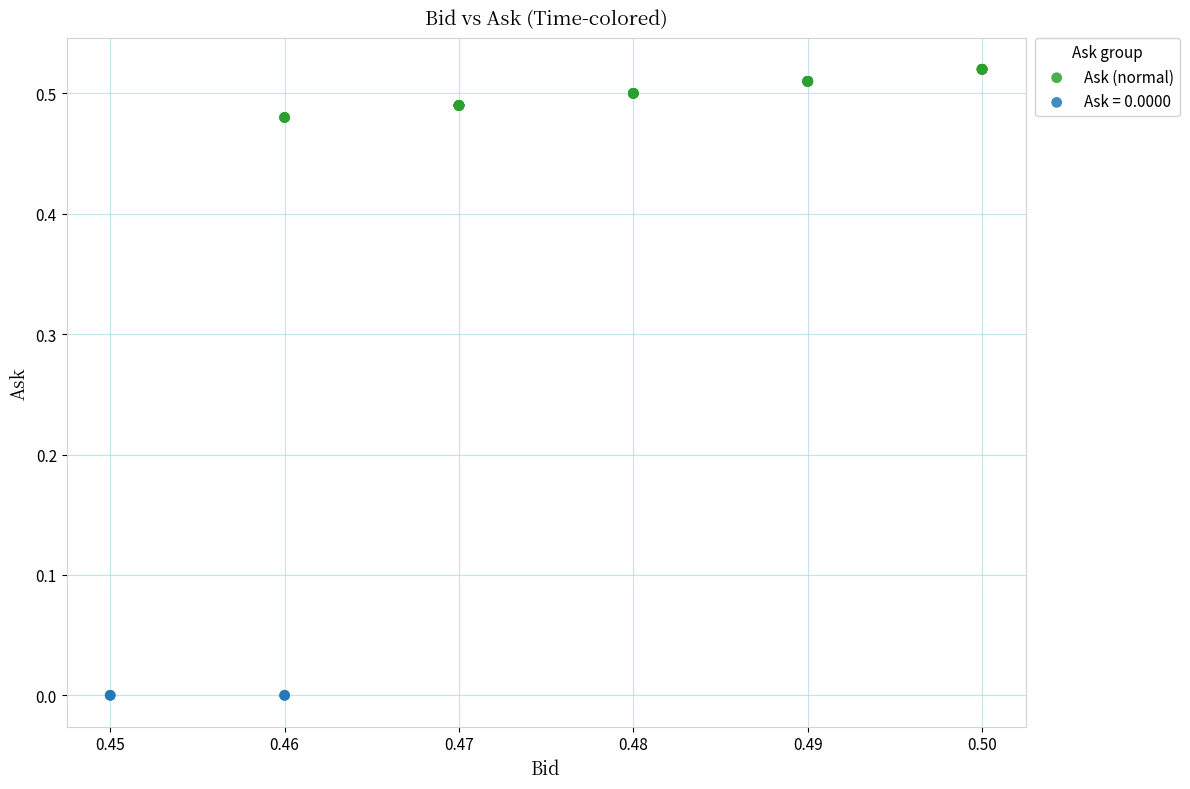

Which series reaches the minimum Y coordinate?

Ask = 0.0000